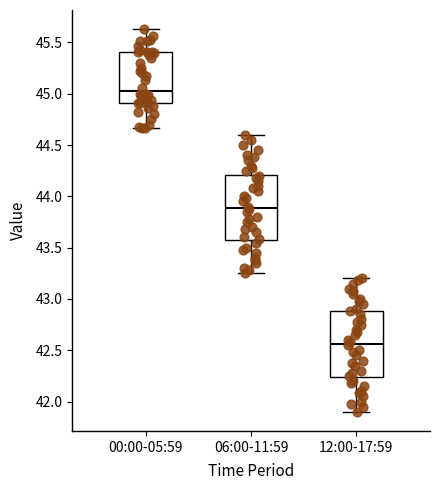

Reading left to right, read every box against the y-axis: the position of its median line, the range the box covers, and the ends of its whiskers. The values are not printed on the chart, so give them approximately, as read against the axis.

00:00-05:59: median 45.05, box 44.90 to 45.40, whiskers 44.65 to 45.65
06:00-11:59: median 43.90, box 43.55 to 44.20, whiskers 43.25 to 44.60
12:00-17:59: median 42.55, box 42.25 to 42.90, whiskers 41.90 to 43.20